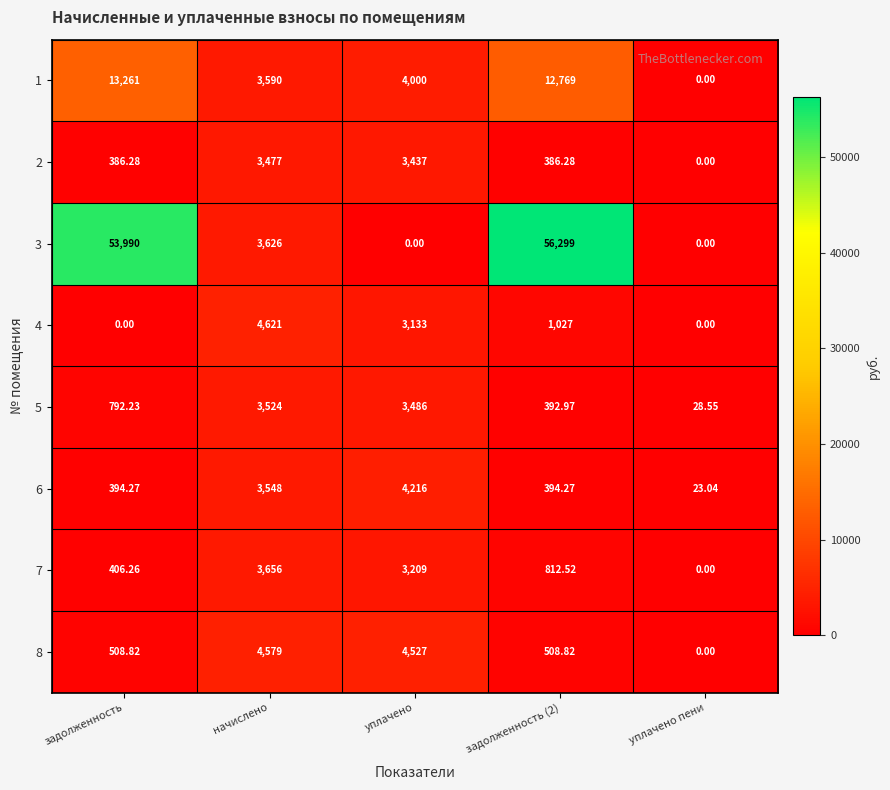

How many values in the 6 series exceed 394?

4